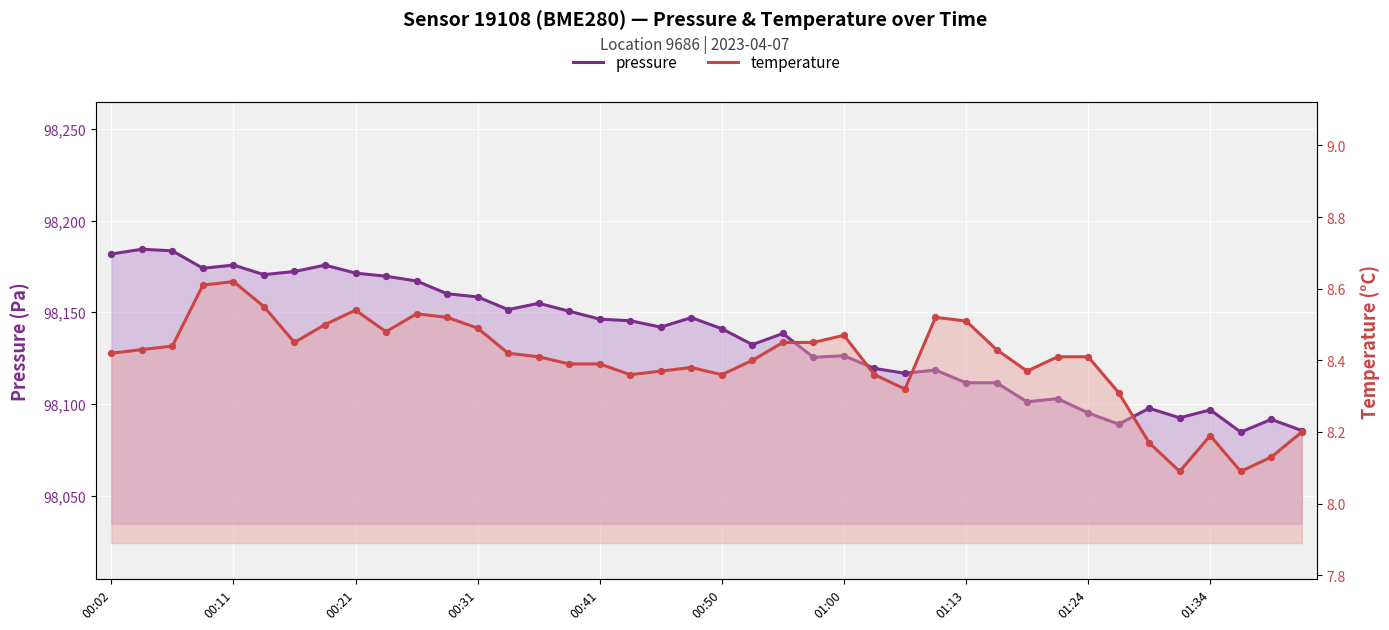

Which series contains the lowest Y value?

temperature